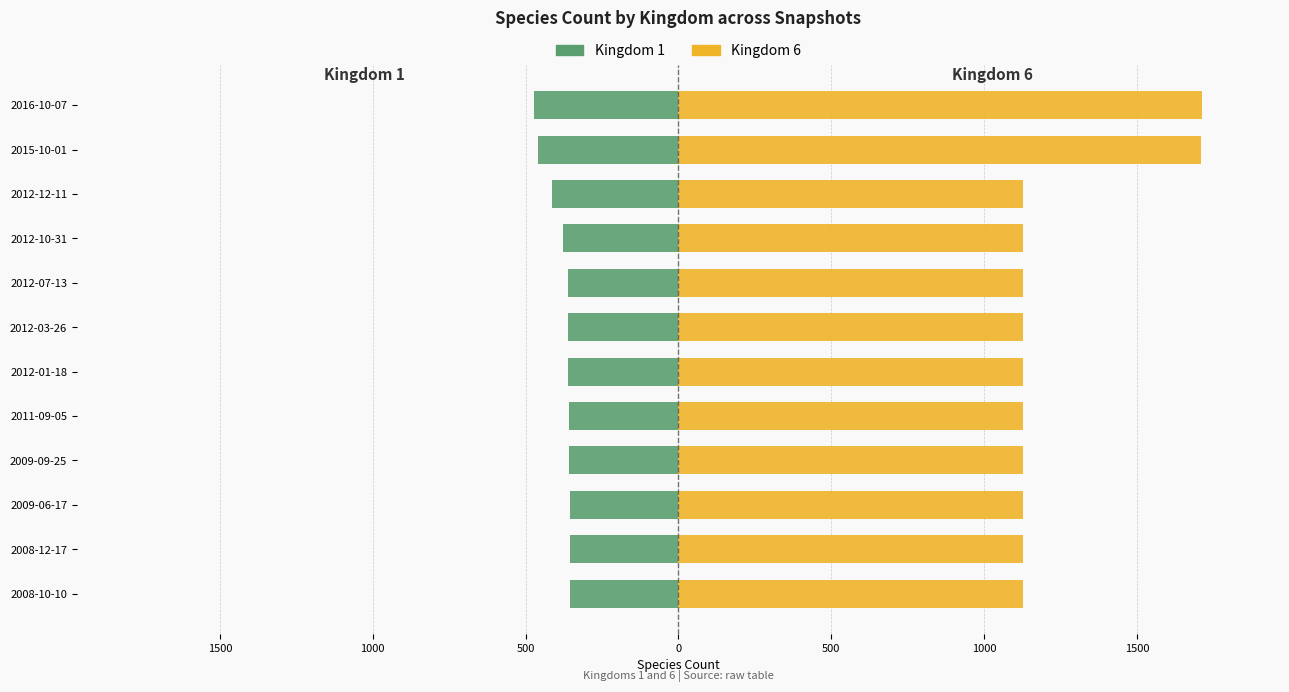

Which series changed the most between 2008-12-17 and 2012-03-26?

Kingdom 1